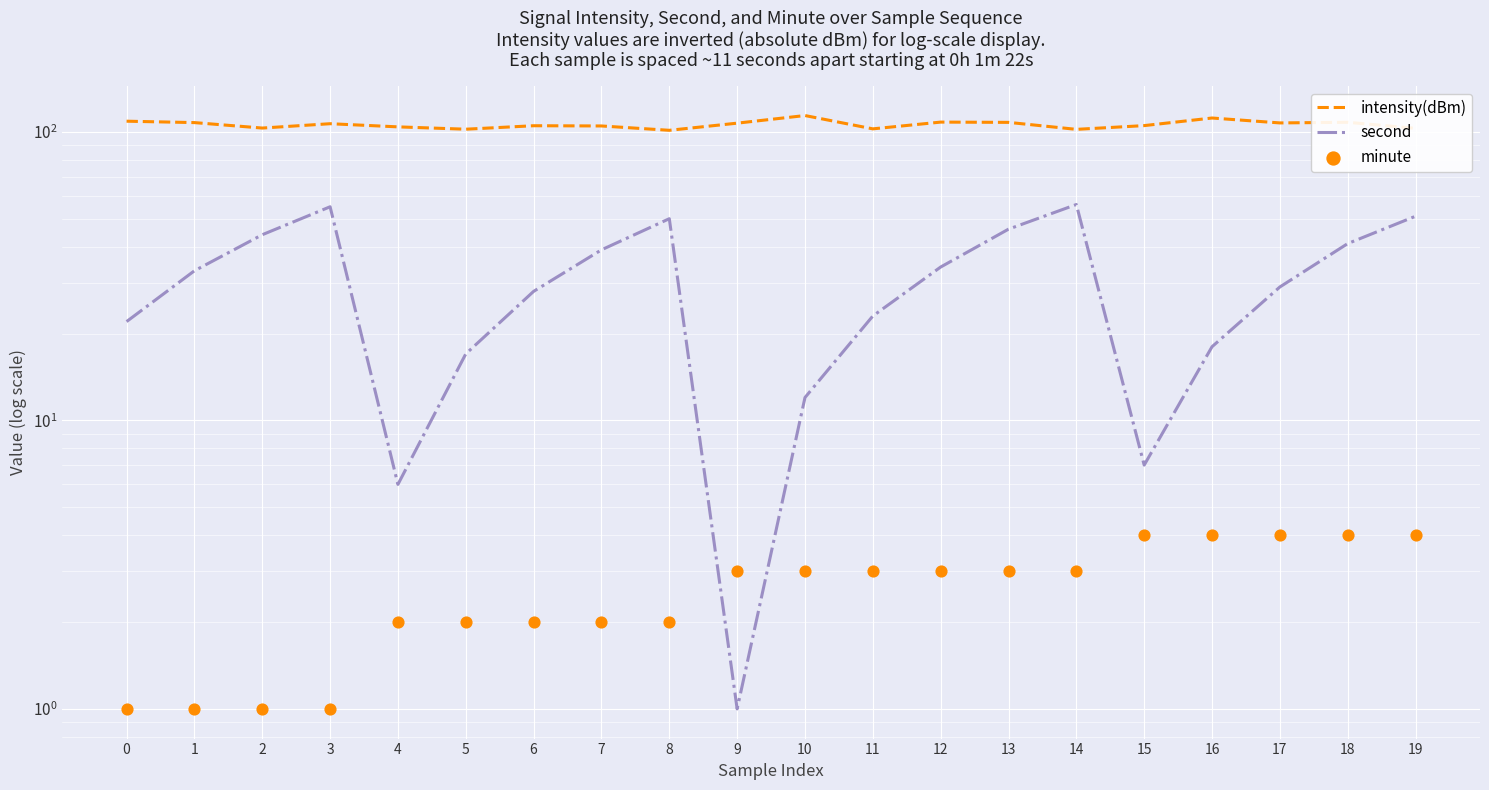

What are all the series names shown in the legend?

intensity(dBm), second, minute